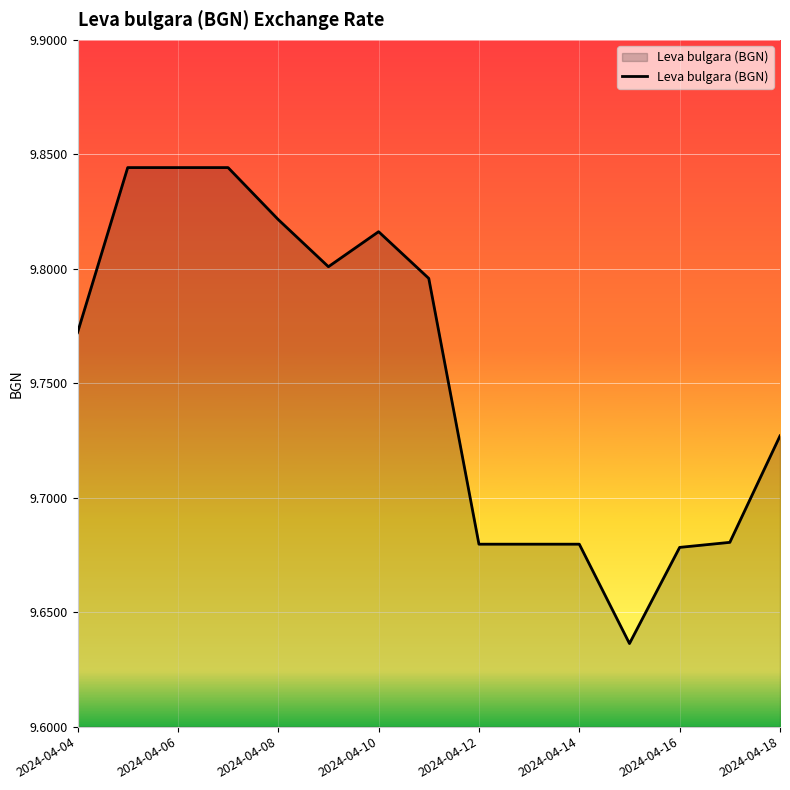

Reading left to right, what are all the values shown in this chart?

9.8	9.8	9.8	9.8	9.8	9.8	9.8	9.8	9.7	9.7	9.7	9.6	9.7	9.7	9.7